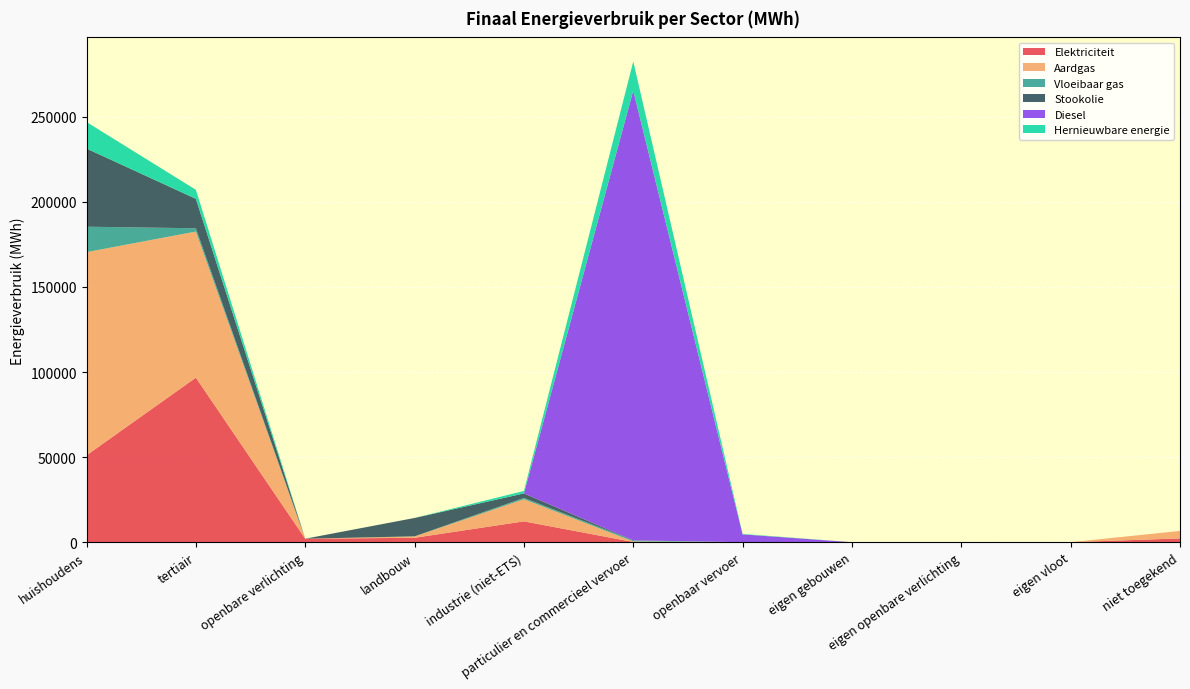

Reading left to right, list all the values displayed in this chart.

Elektriciteit: 51052.8	96698.7	2045.1	2589.7	12243.7	119.5	0.0	0.0	0.0	0.0	2223.1
Aardgas: 119408.9	85865.3	0.0	780.8	12990.4	331.7	0.0	0.0	0.0	0.0	4397.6
Vloeibaar gas: 14944.2	1935.0	0.0	76.1	783.3	613.5	0.0	0.0	0.0	0.0	0.0
Stookolie: 45928.5	17286.8	0.0	10788.5	2646.1	0.0	0.0	0.0	0.0	0.0	0.0
Diesel: 0.0	0.0	0.0	0.0	0.0	264346.0	4599.0	0.0	0.0	0.0	0.0
Hernieuwbare energie: 15603.9	5319.8	0.0	0.0	1452.9	17120.8	261.2	0.0	0.0	0.0	0.0